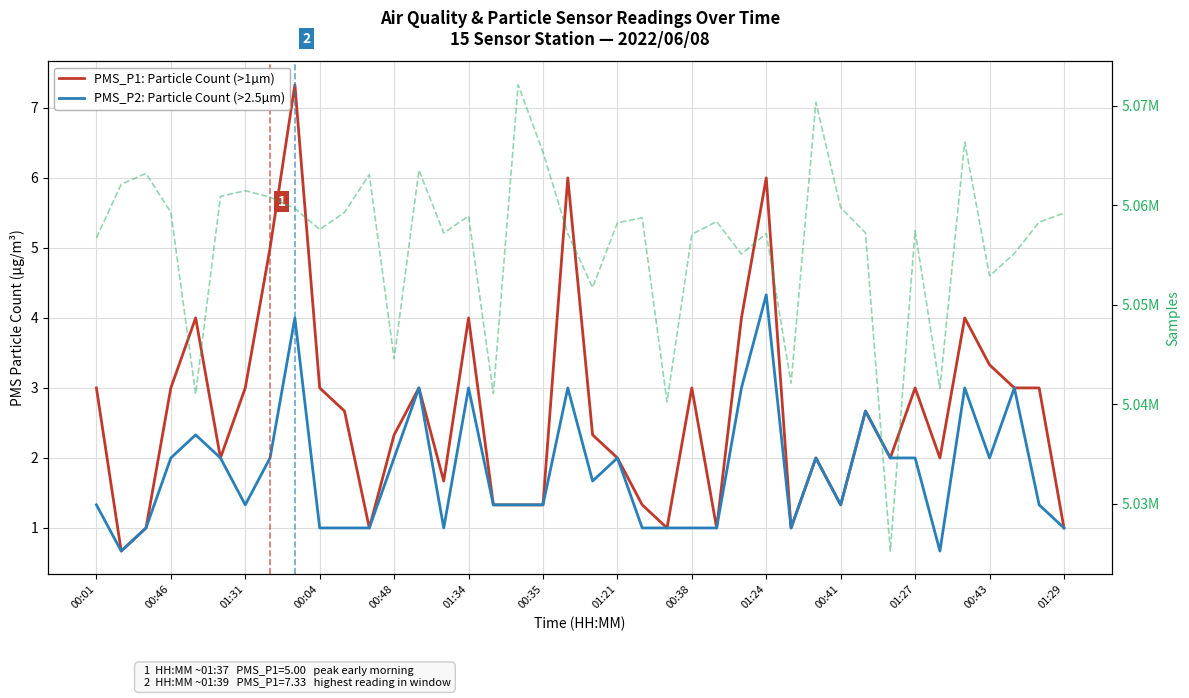

At 01:24, list the series in order from smallest to largest.

PMS_P2: Particle Count (>2.5µm), PMS_P1: Particle Count (>1µm), Samples